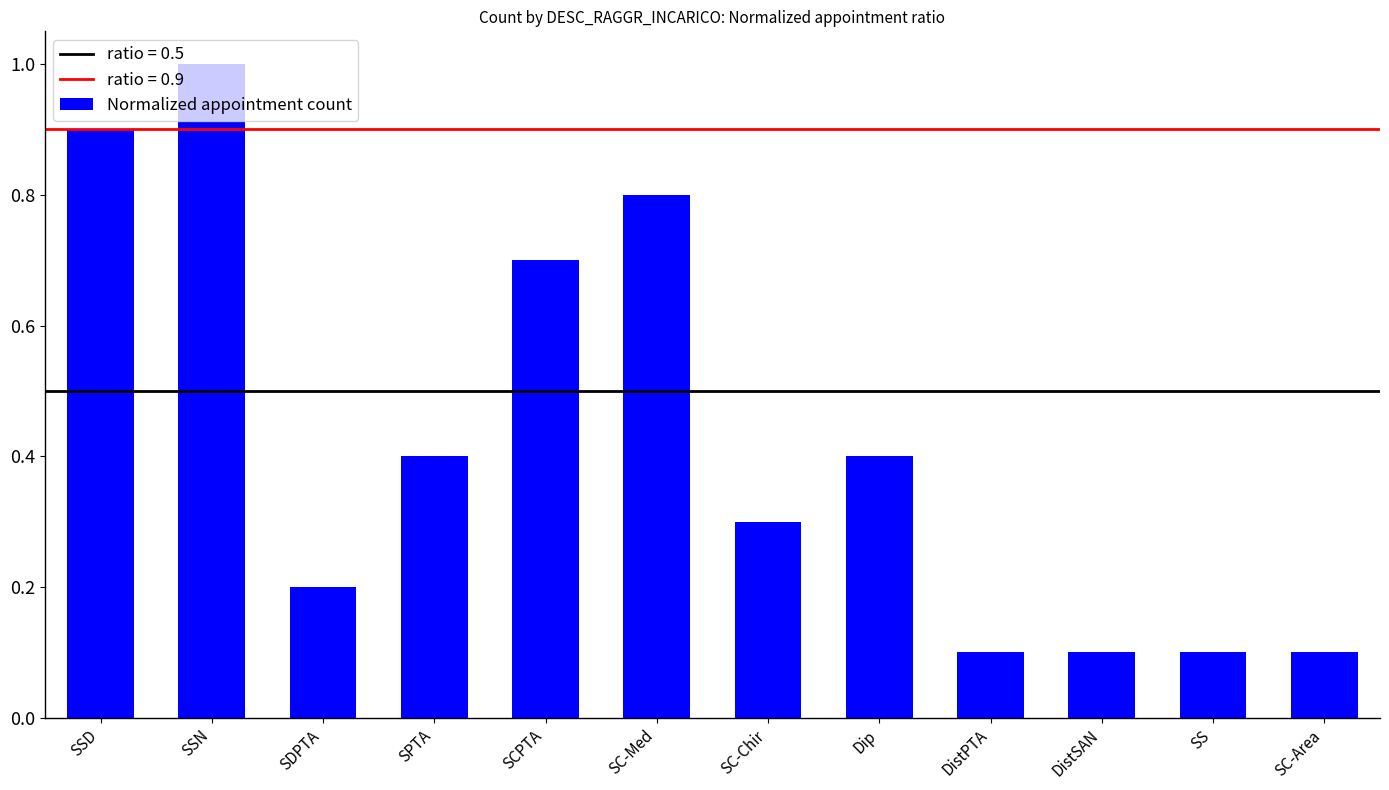

What is the change in value from SDPTA to SPTA?

+0.2